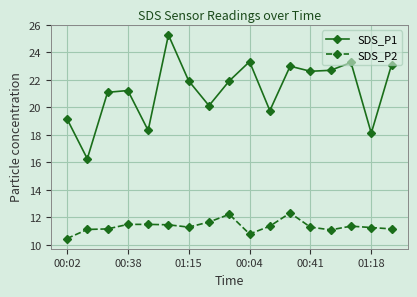

Which series has the widest spread of values?

SDS_P1